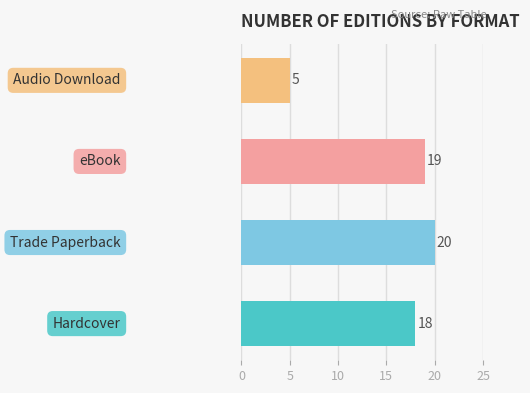

What is the maximum value shown in the chart?

20